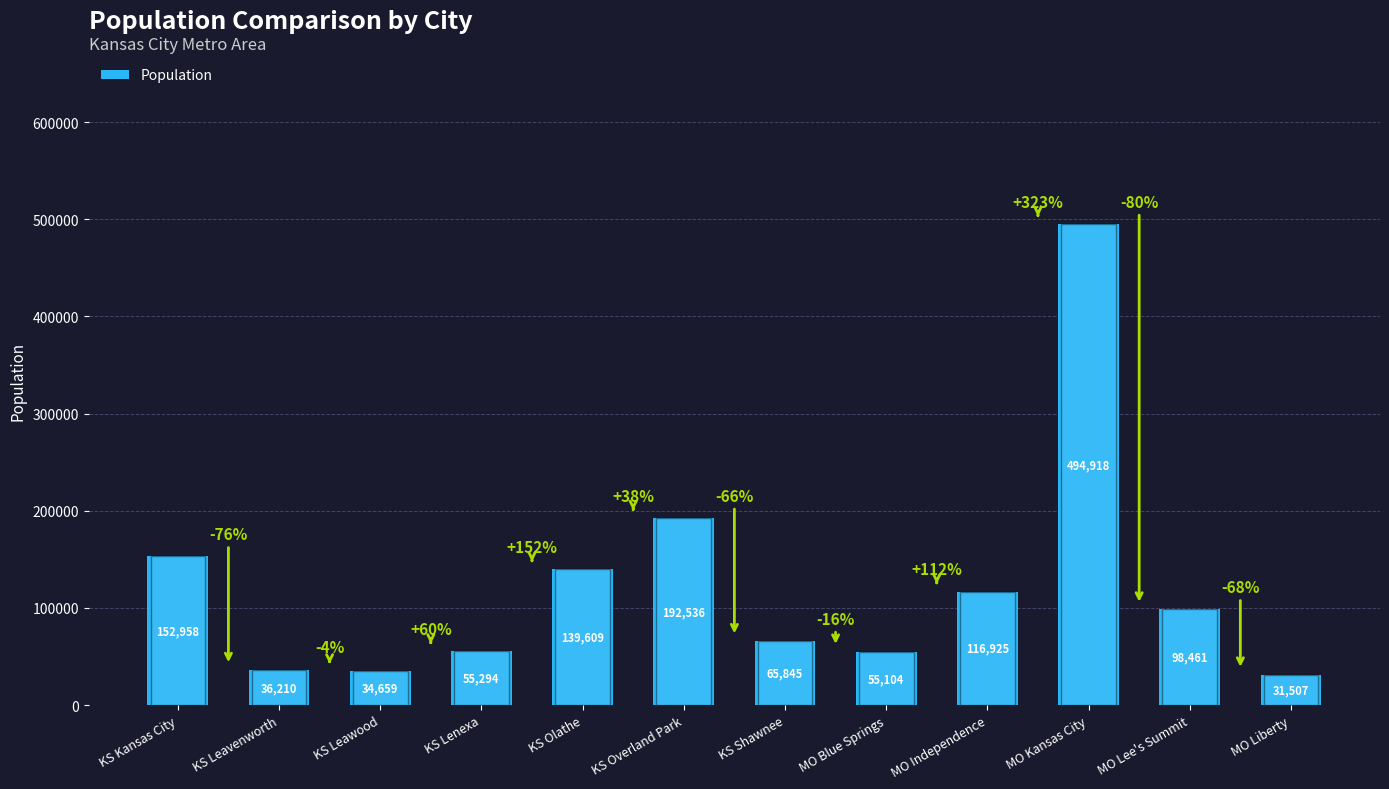

List the labels in order of value, smallest first.

MO Liberty, KS Leawood, KS Leavenworth, MO Blue Springs, KS Lenexa, KS Shawnee, MO Lee's Summit, MO Independence, KS Olathe, KS Kansas City, KS Overland Park, MO Kansas City